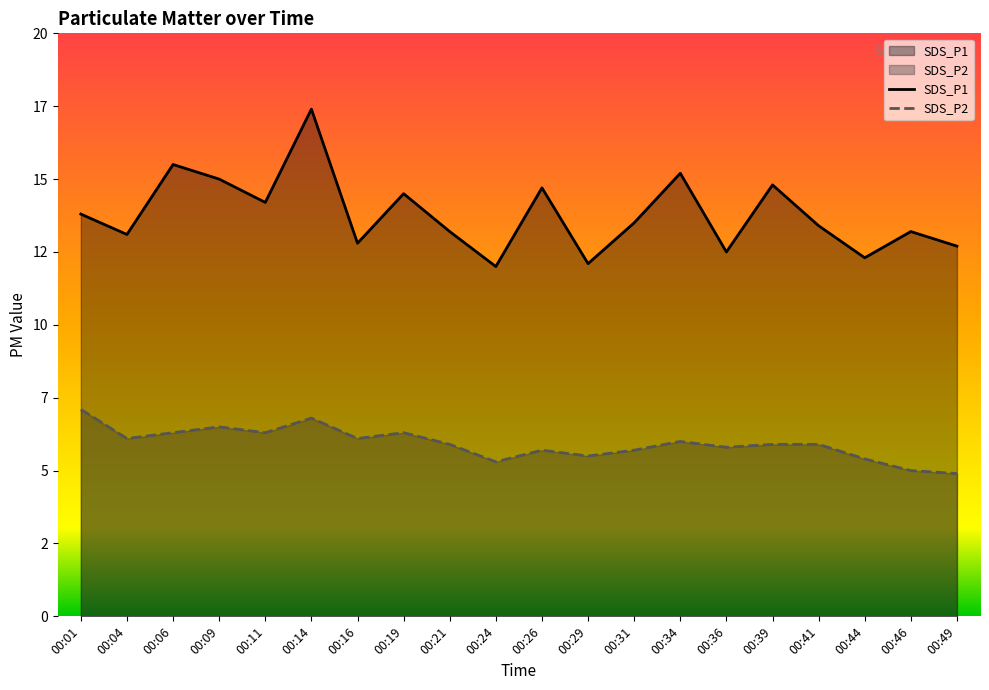

What is the spread (max minus min) of values at 00:21?

7.3